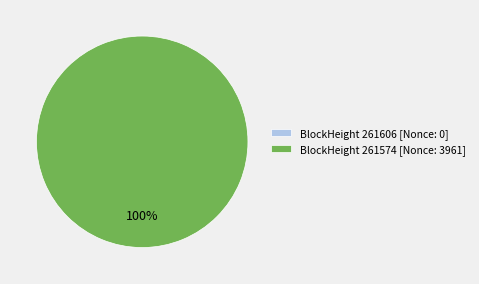

To the nearest percent, what is the difference between the 261606 and 261574 slice percentages?

100%